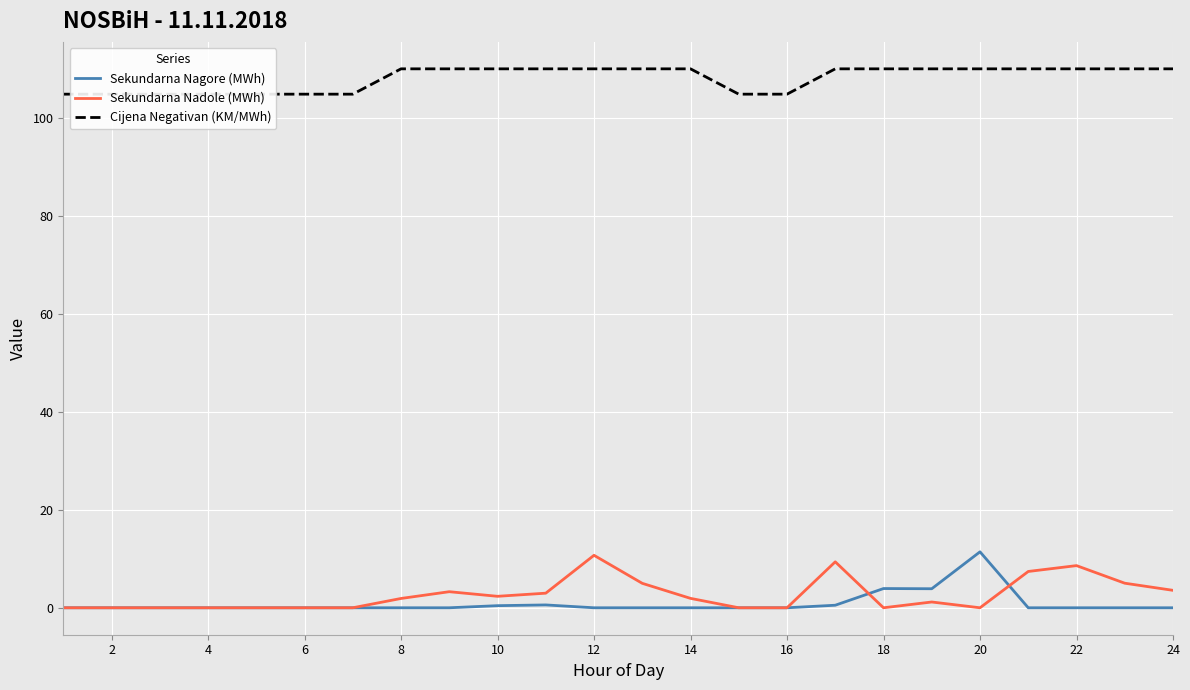

What is the difference between the maximum and minimum values in the Cijena Negativan (KM/MWh) series?

5.2